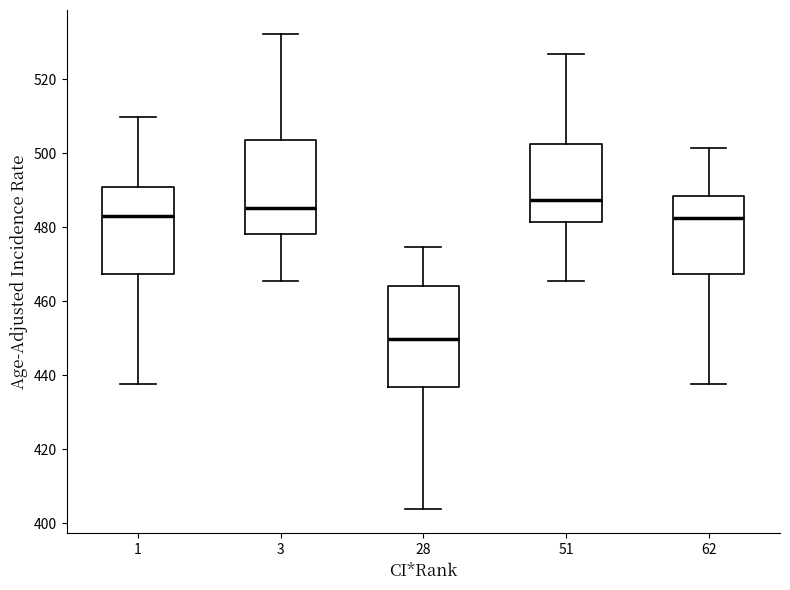

Where does the upper whisker of the box at x = 3 end on the y-axis? The values are not printed on the chart, so give them approximately, as read against the axis.

532